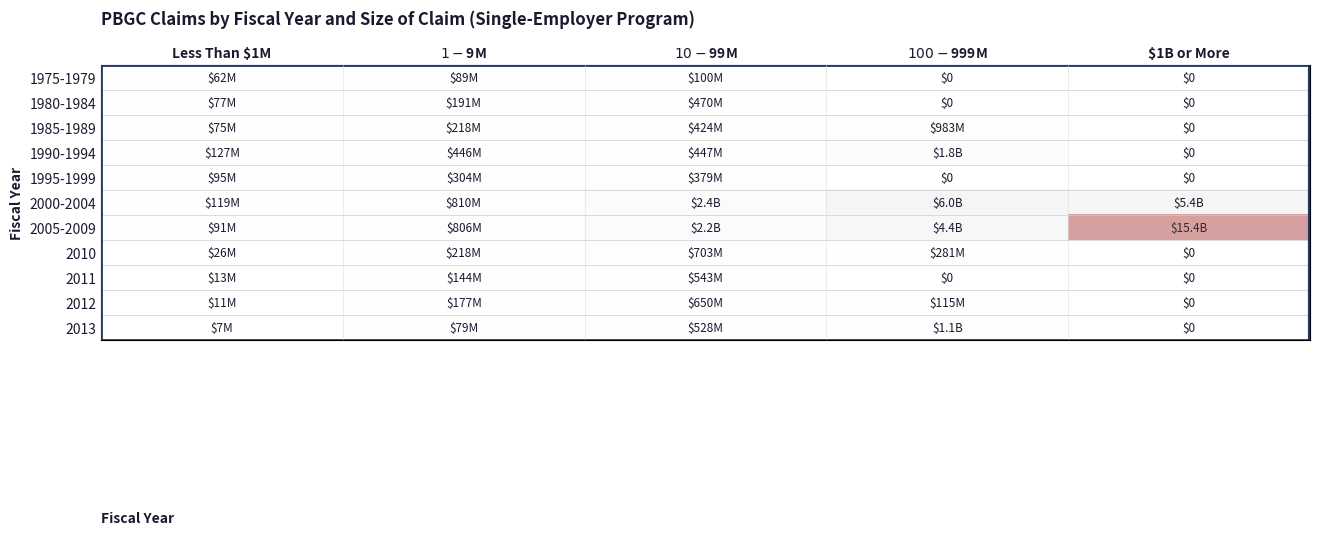

How many categories are shown in the chart?

5